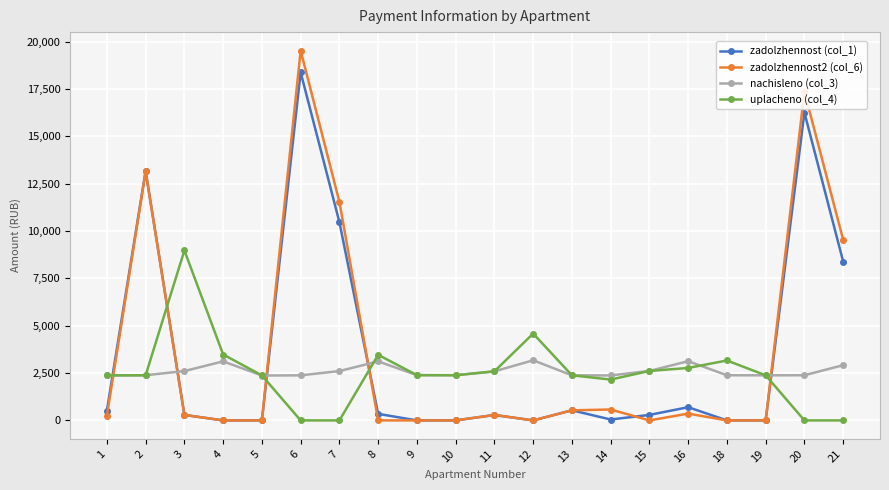

What is the difference between the maximum and minimum values in the nachisleno (col_3) series?

805.6